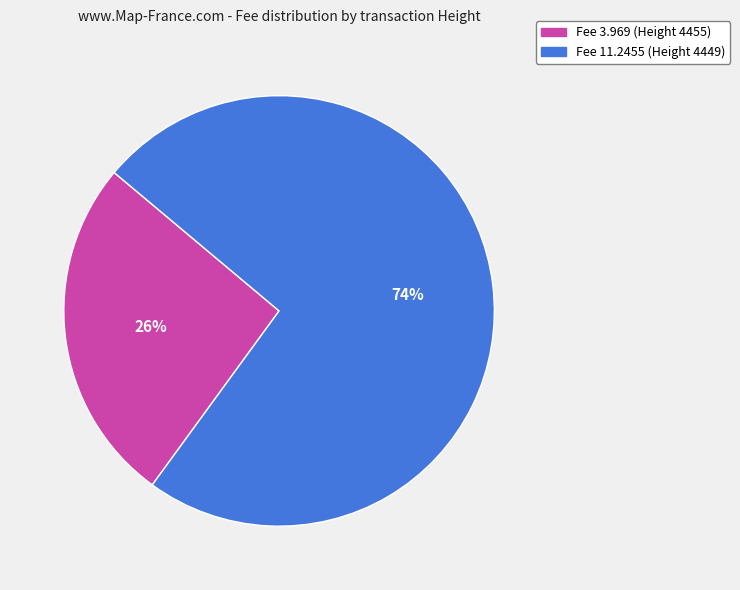

What is the ratio of the value at Fee 3.969 (Height 4455) to the value at Fee 11.2455 (Height 4449)?

0.4